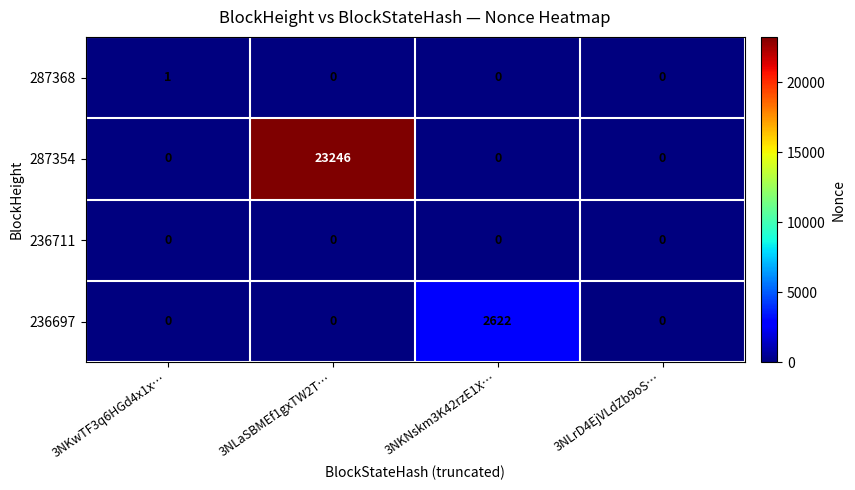

Reading left to right, what are all the values shown in this chart?

287368: 1	0	0	0
287354: 0	23246	0	0
236711: 0	0	0	0
236697: 0	0	2622	0